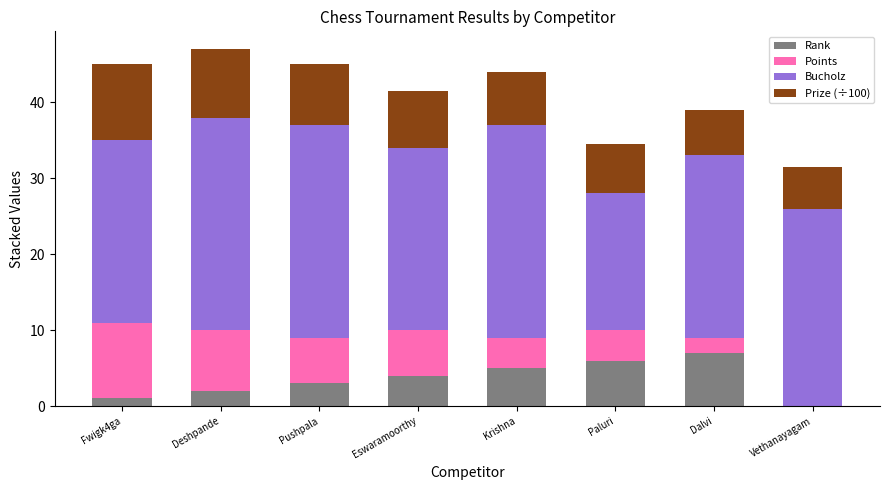

What is the total value across all series at Eswaramoorthy?

41.5